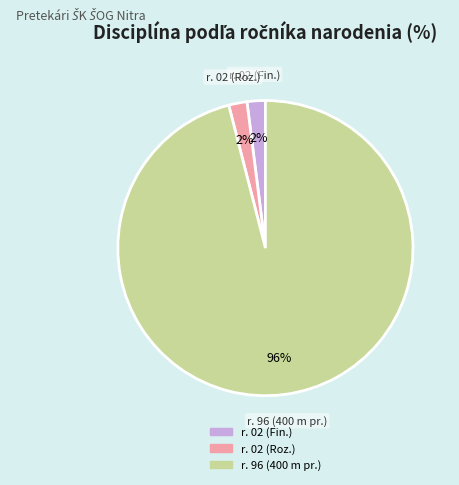

Is there any slice that represents more than half of the pie?

Yes